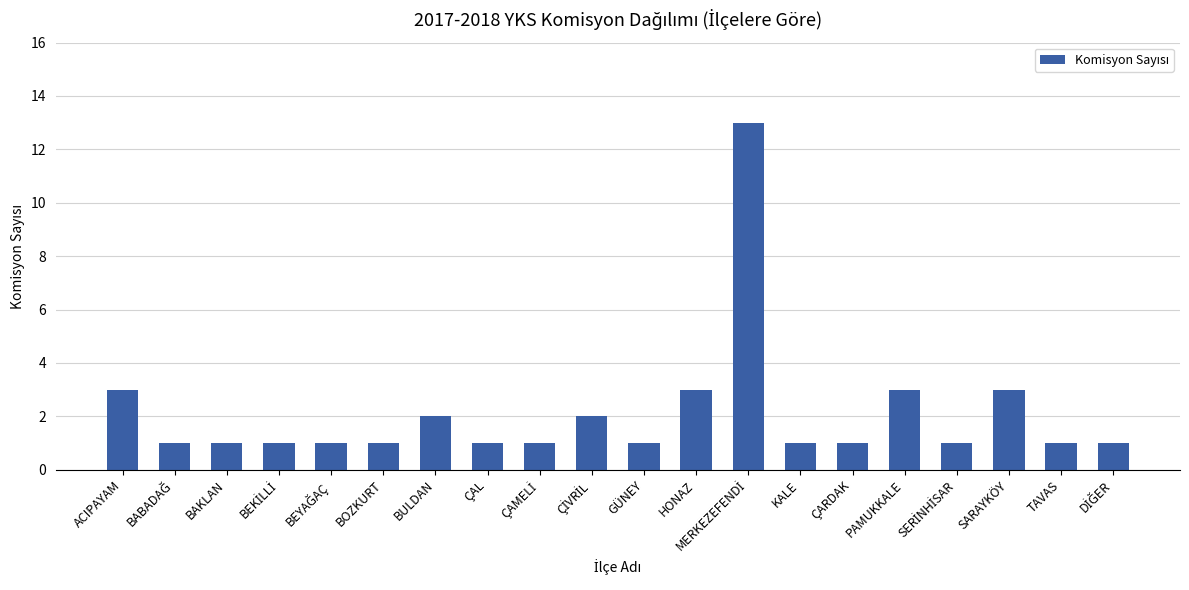

What position from the left is TAVAS?

19